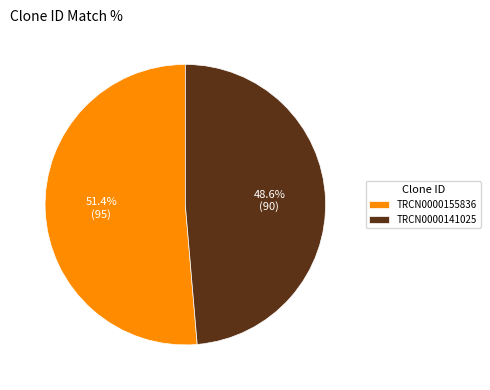

How many slices are in this pie chart?

2